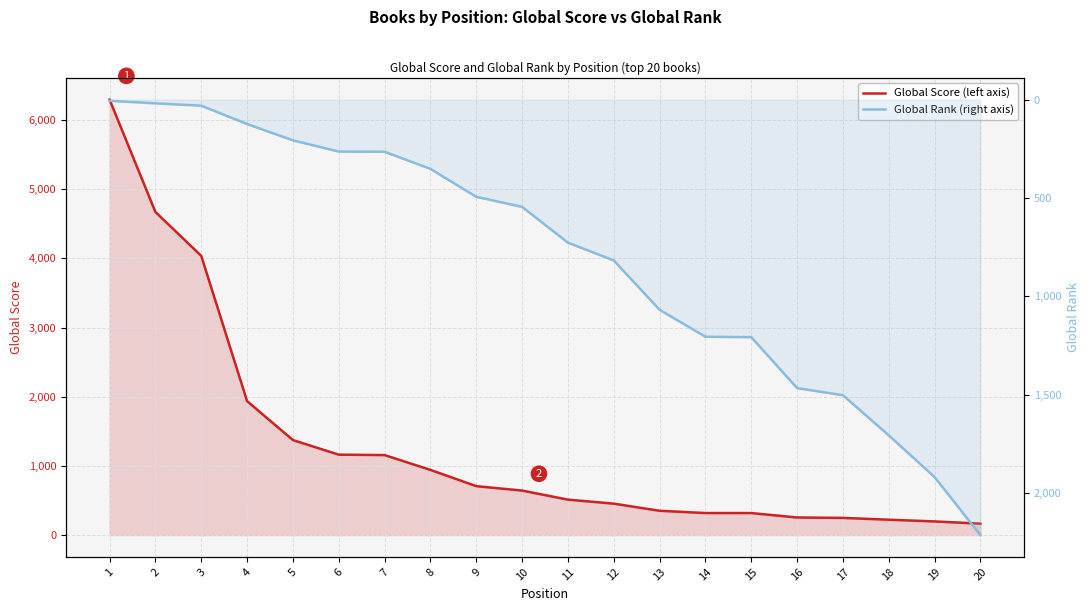

What is the value of the Global Score (left axis) point at the 18th from the left?

223